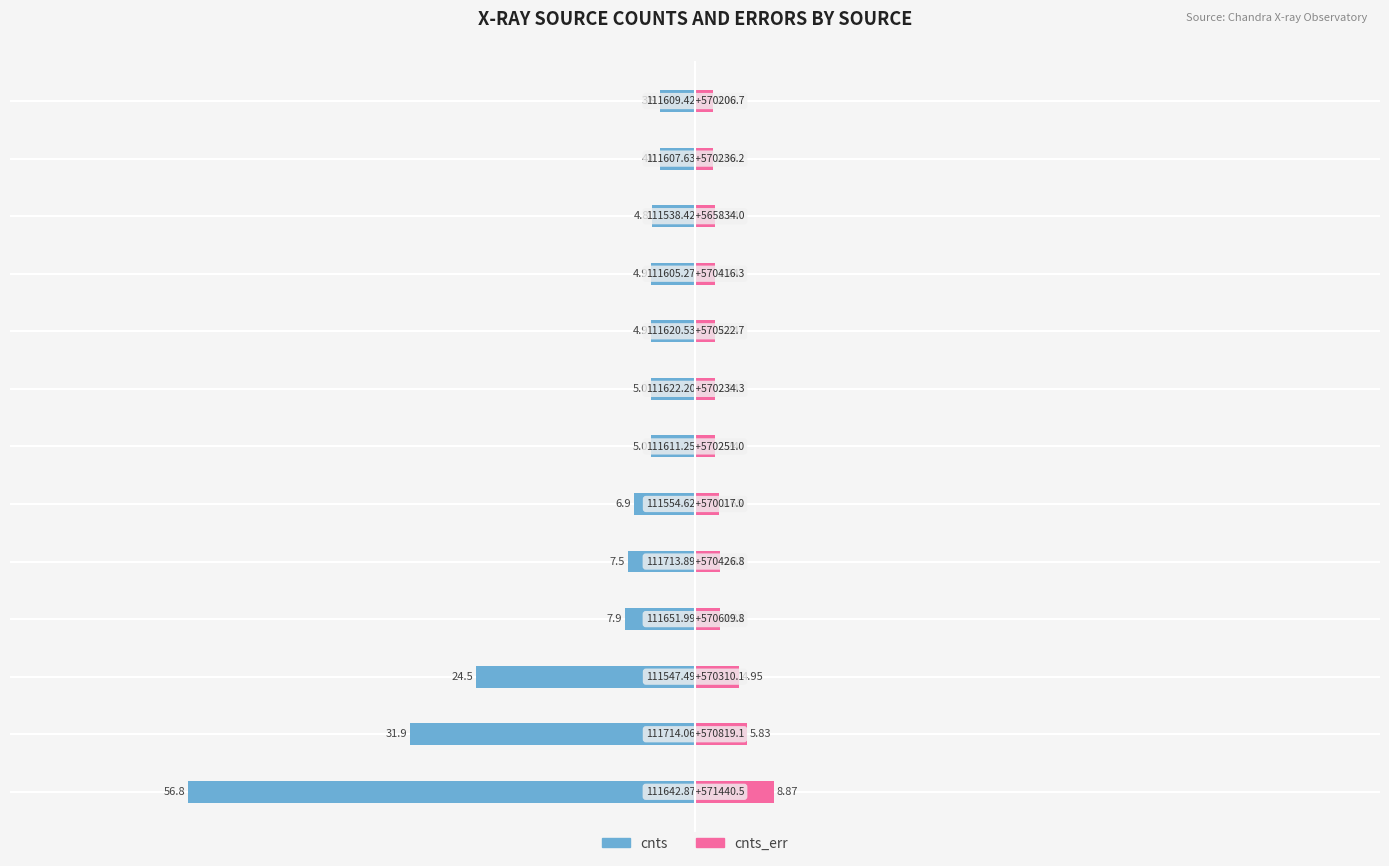

How many groups of bars are there?

13